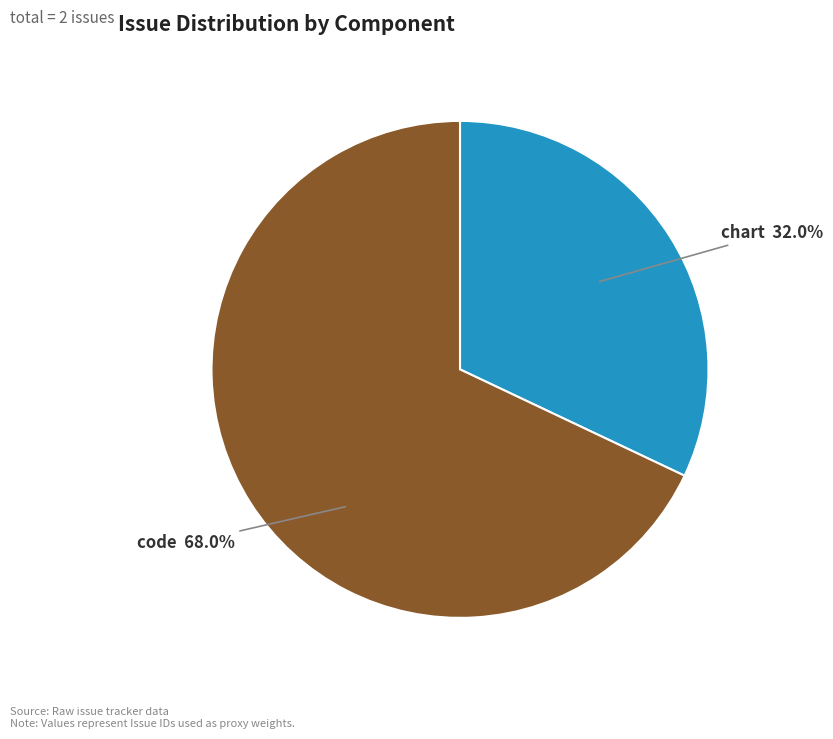

Is there any slice that represents more than half of the pie?

Yes